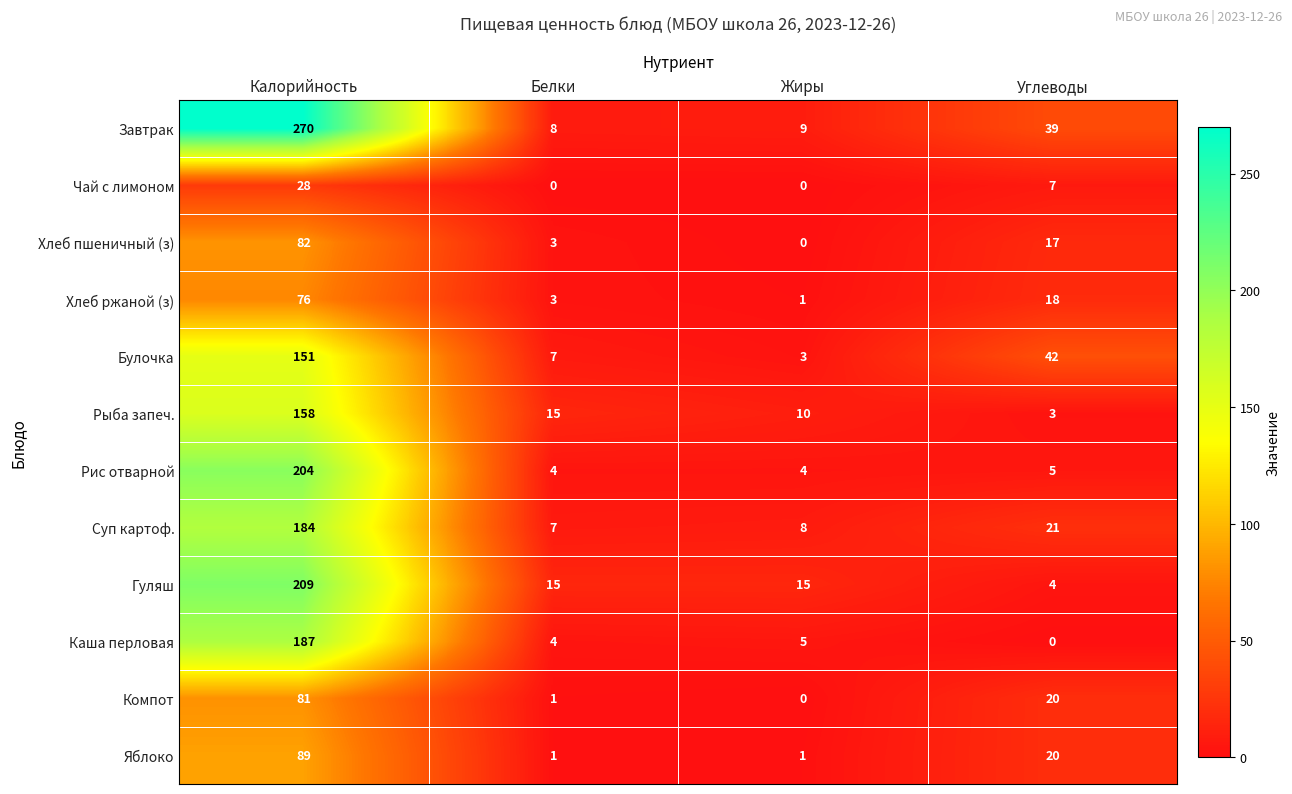

How many distinct data groups are displayed?

12